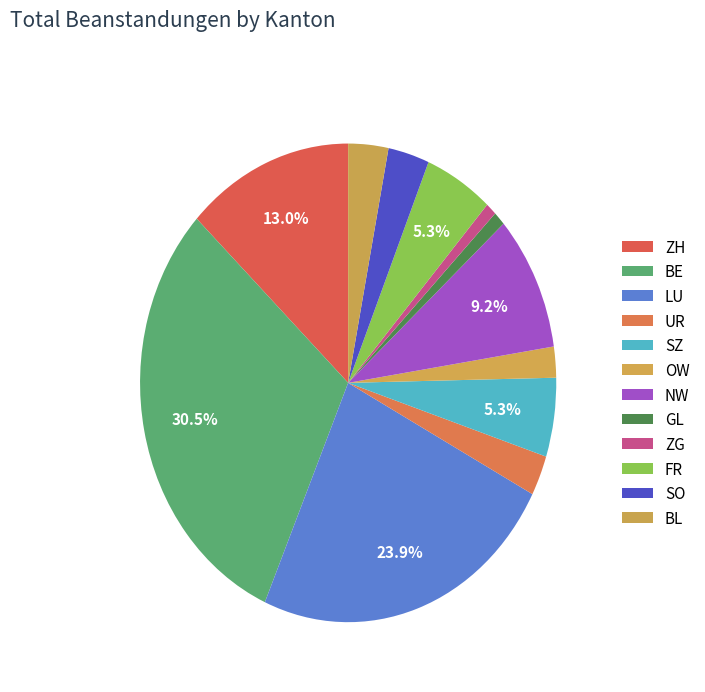

How many slices are in this pie chart?

12